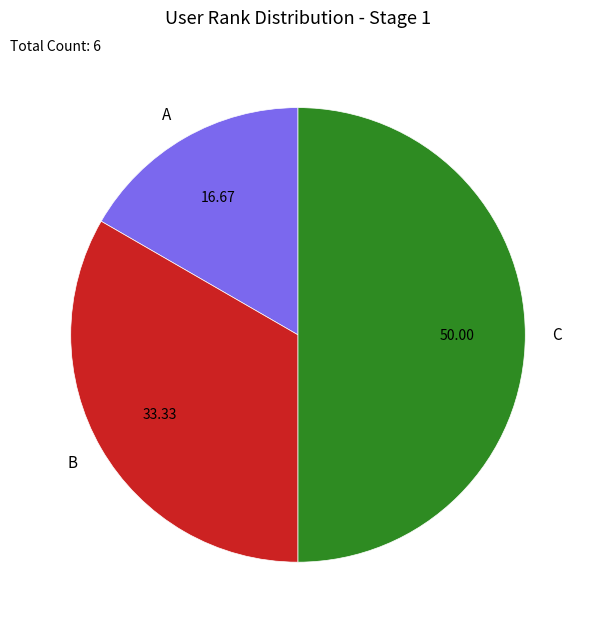

Which category has the smallest portion of the pie?

A